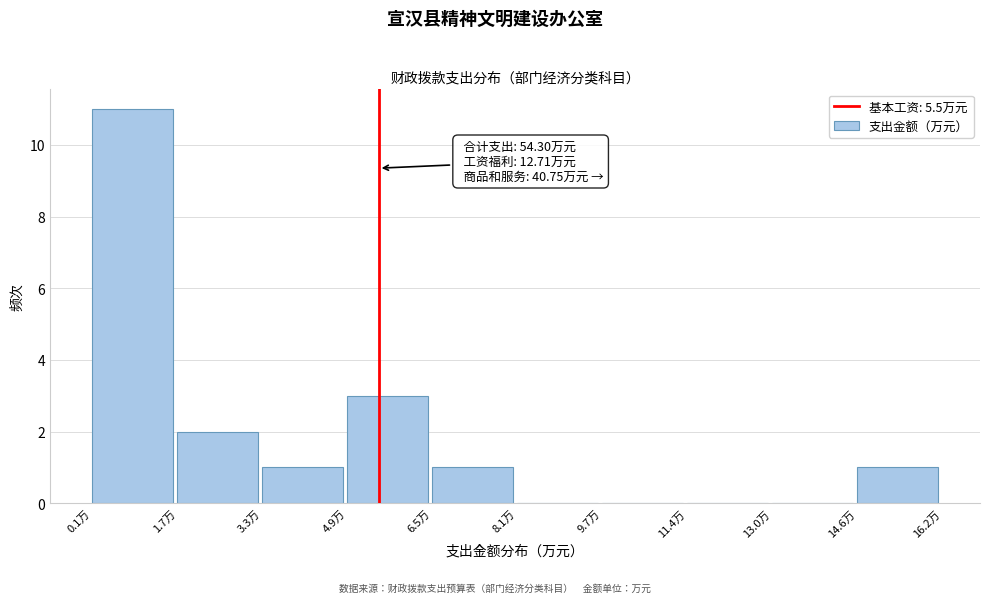

Over which range of the x-axis is the bar tallest?

0.0 to 1.6